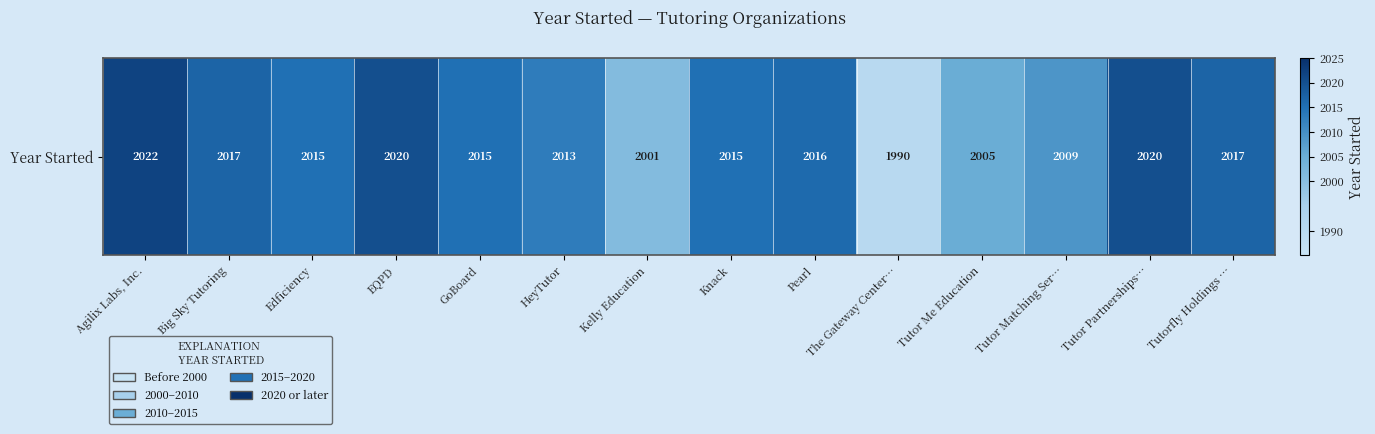

What is the change in value from Edficiency to Tutor Partnerships…?

+5